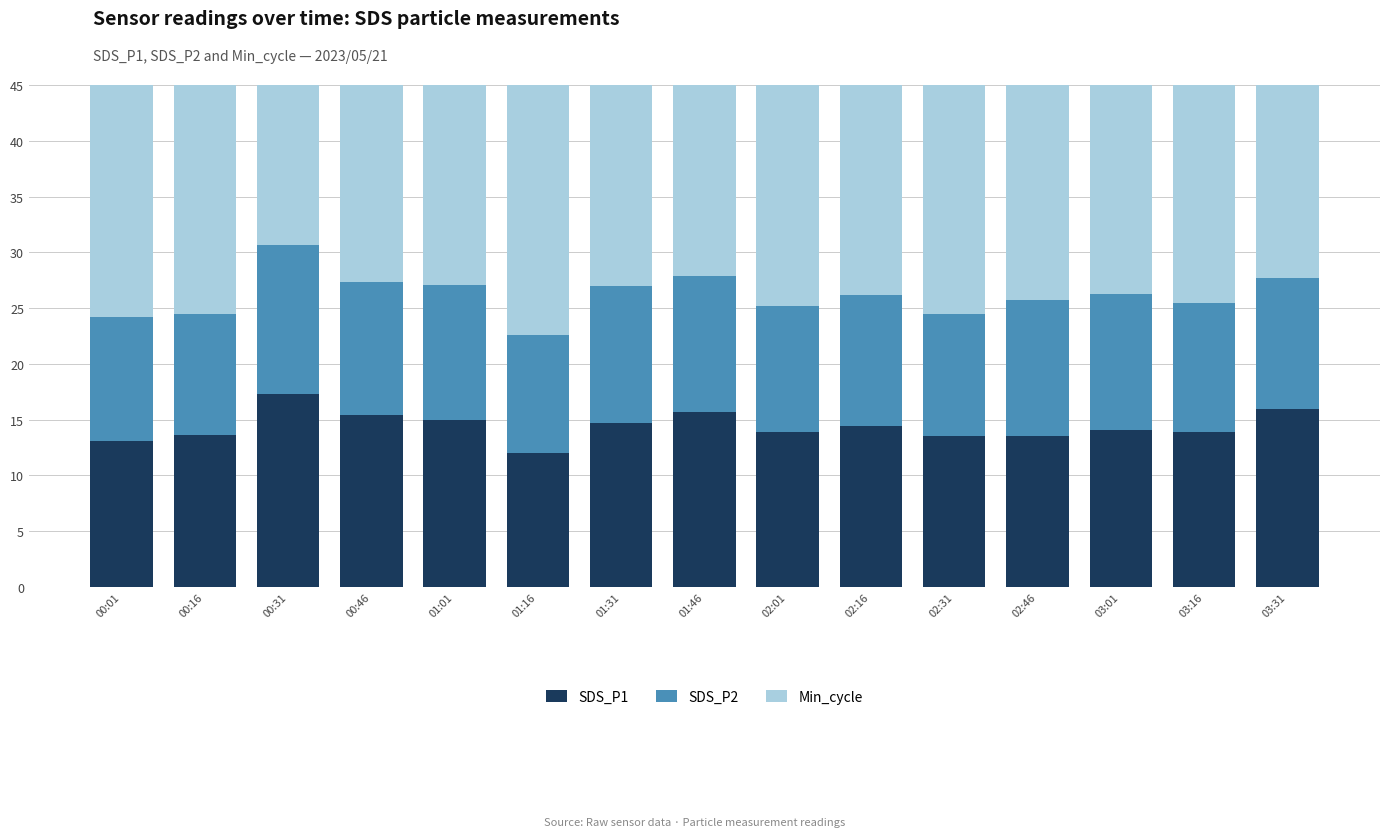

Reading right to left, transcribe all the data shown in this chart.

SDS_P1: 03:31=15.9	03:16=13.9	03:01=14.1	02:46=13.6	02:31=13.5	02:16=14.4	02:01=13.9	01:46=15.7	01:31=14.7	01:16=12.0	01:01=15.0	00:46=15.4	00:31=17.3	00:16=13.6	00:01=13.1
SDS_P2: 03:31=11.8	03:16=11.6	03:01=12.2	02:46=12.1	02:31=10.9	02:16=11.8	02:01=11.3	01:46=12.2	01:31=12.3	01:16=10.6	01:01=12.1	00:46=11.9	00:31=13.4	00:16=10.9	00:01=11.2
Min_cycle: 03:31=28.0	03:16=28.0	03:01=28.0	02:46=28.0	02:31=28.0	02:16=28.0	02:01=28.0	01:46=28.0	01:31=28.0	01:16=28.0	01:01=28.0	00:46=28.0	00:31=28.0	00:16=28.0	00:01=28.0